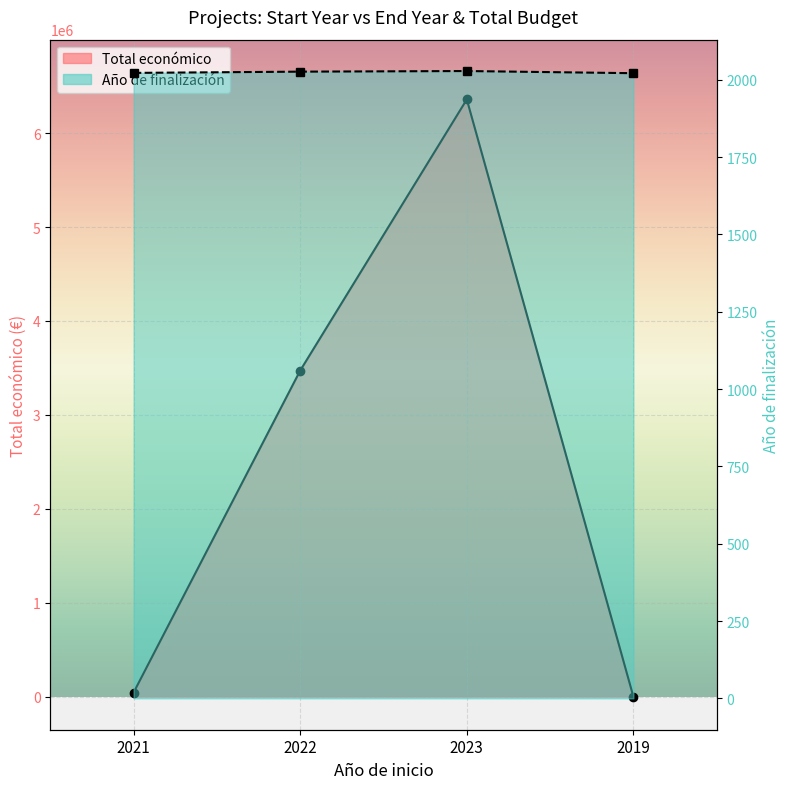

Reading right to left, list all the values displayed in this chart.

Año de finalización: 2019=2021	2023=2028	2022=2026	2021=2022
Total económico: 2019=700	2023=6357762	2022=3472215	2021=45592